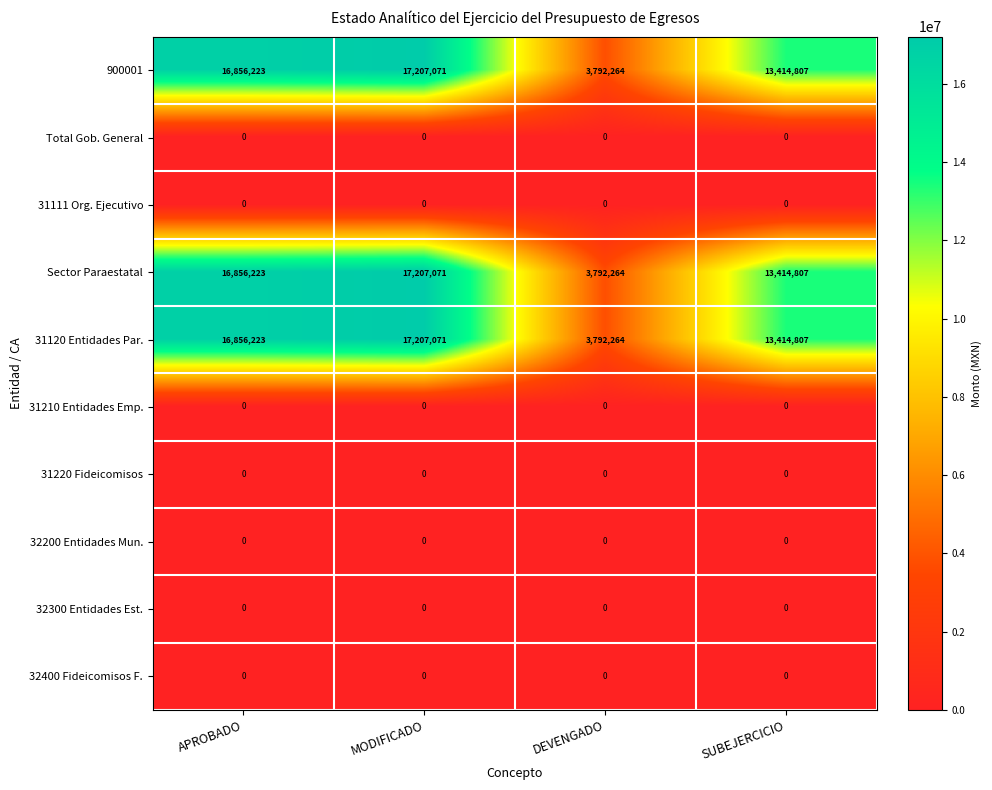

At how many categories does at least one series exceed 9698984?

3